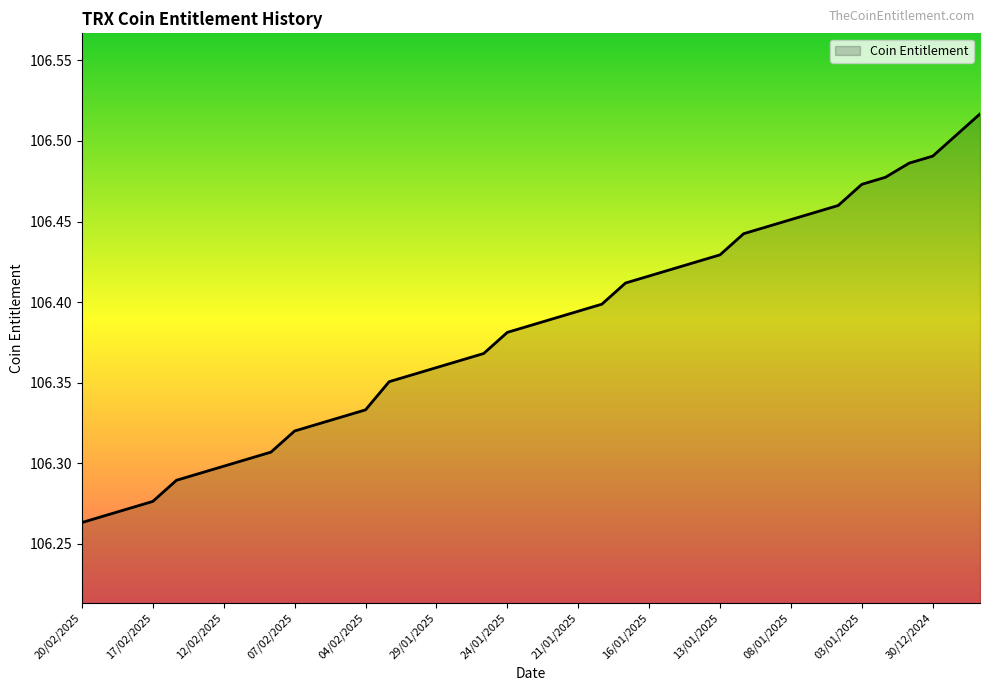

What is the difference between the maximum and minimum values?

0.3